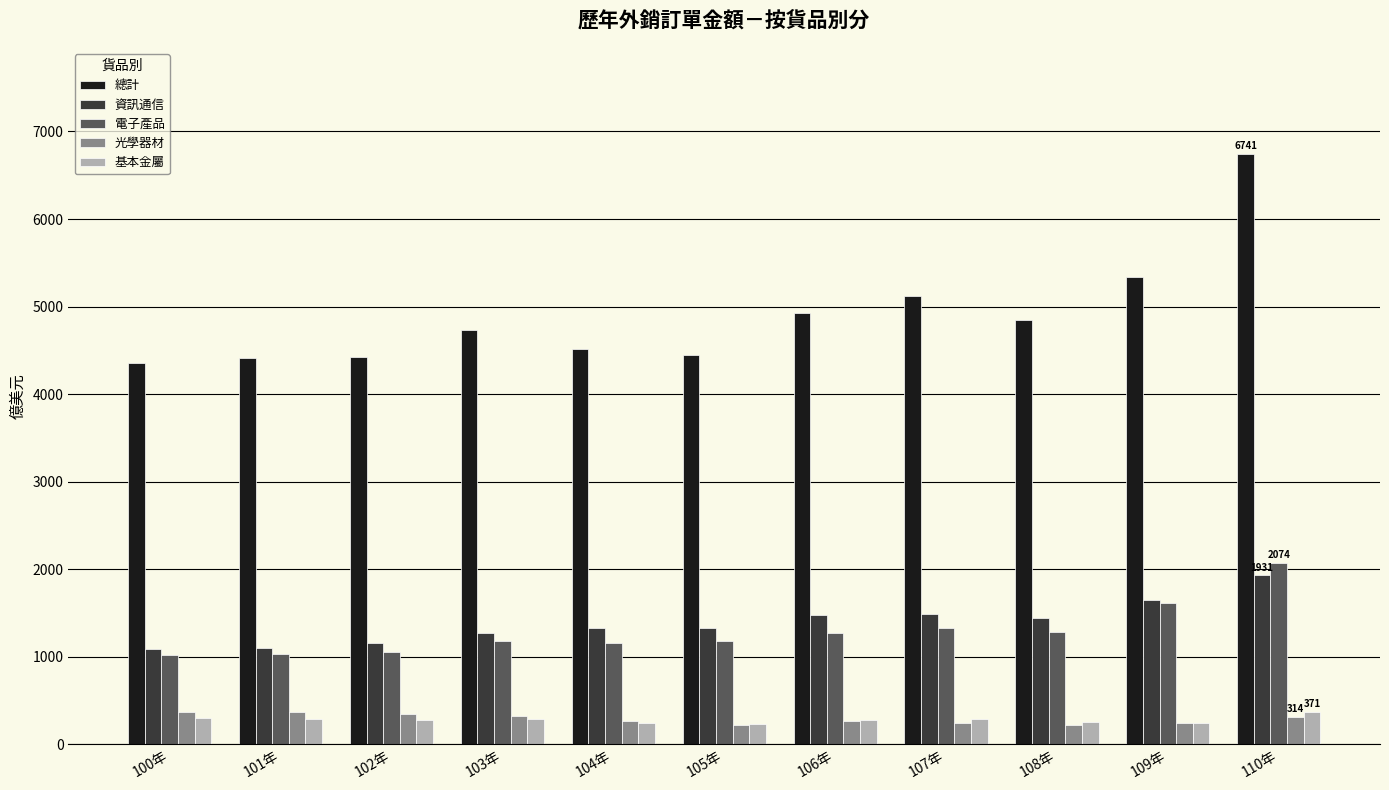

Which series has the widest spread of values?

總計